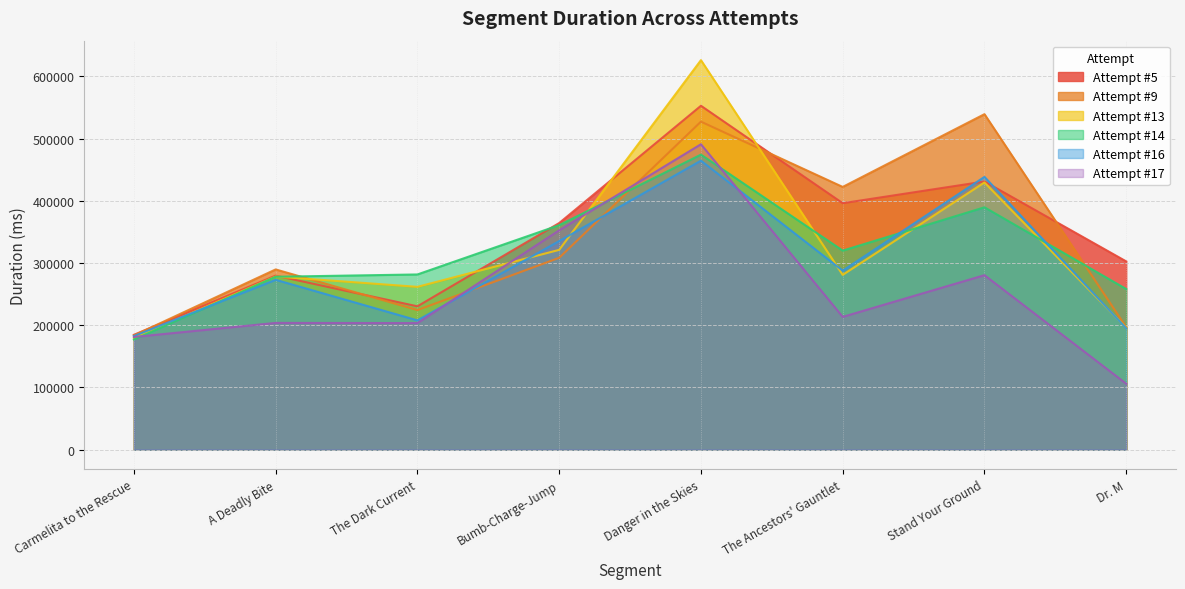

What is the difference between the Attempt #17 values at A Deadly Bite and The Ancestors' Gauntlet?

9704